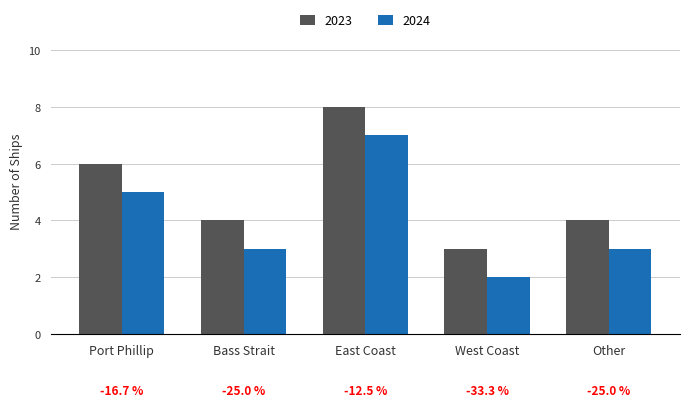

Does the chart contain any negative values?

No